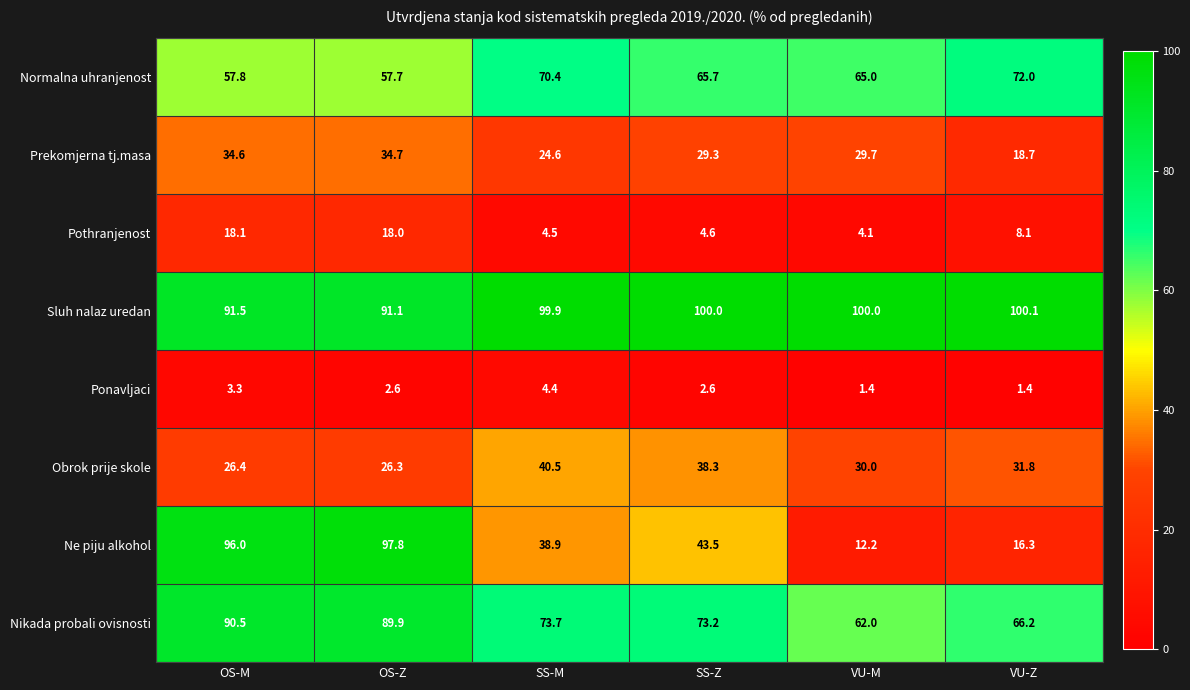

Which series has the widest spread of values?

Ne piju alkohol